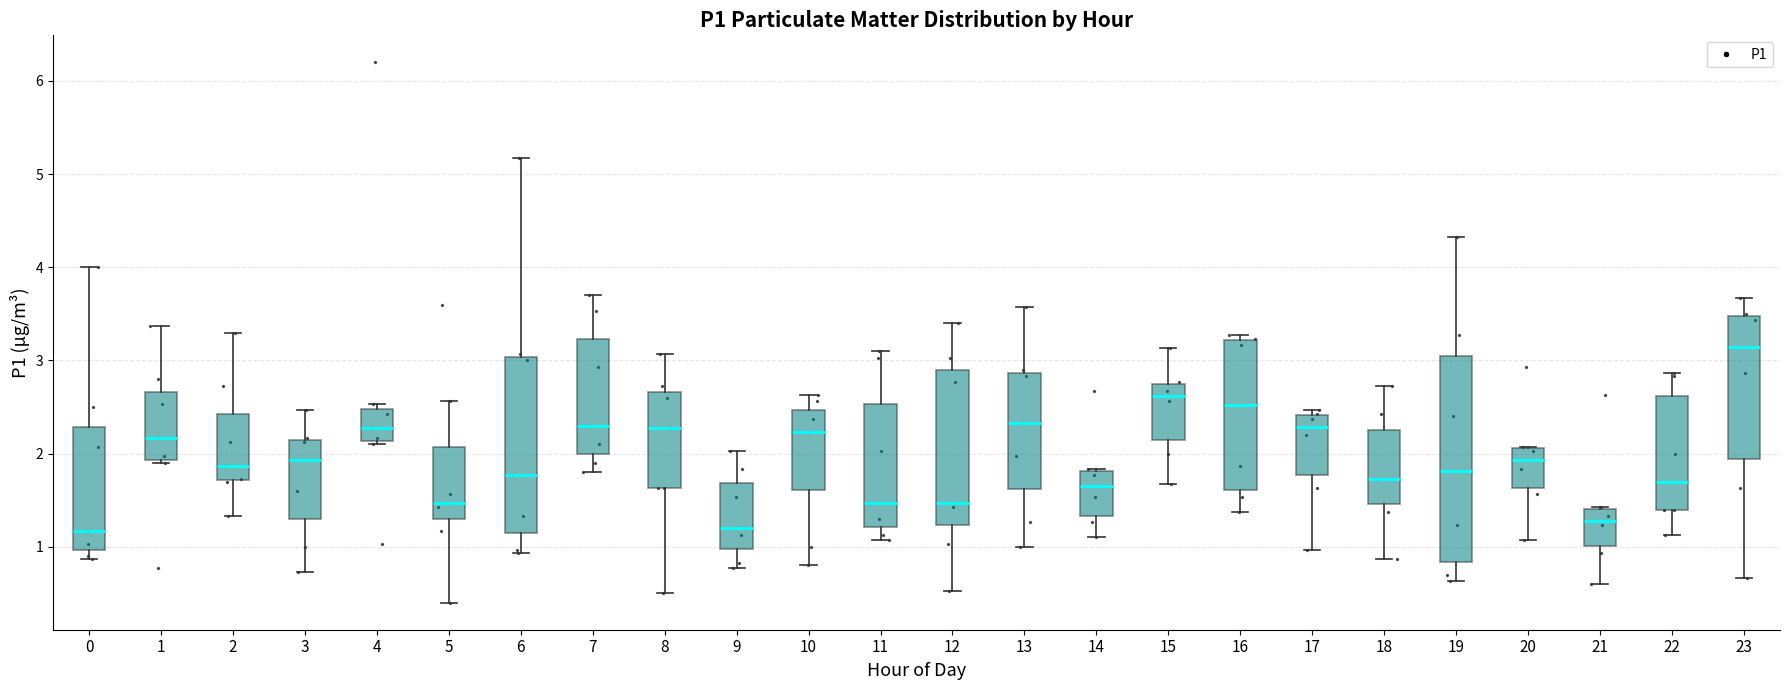

Which box is the tallest, from its lower edge to its upper edge?

19